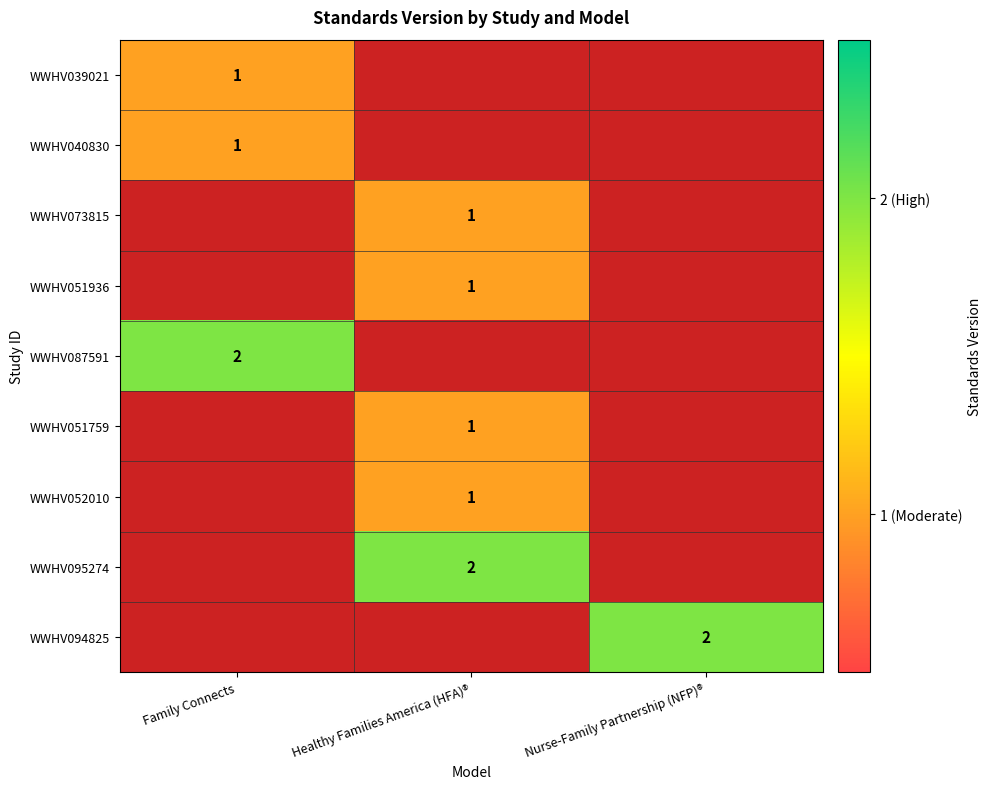

True or false: WWHV040830 has a value of 2 at Family Connects.

False